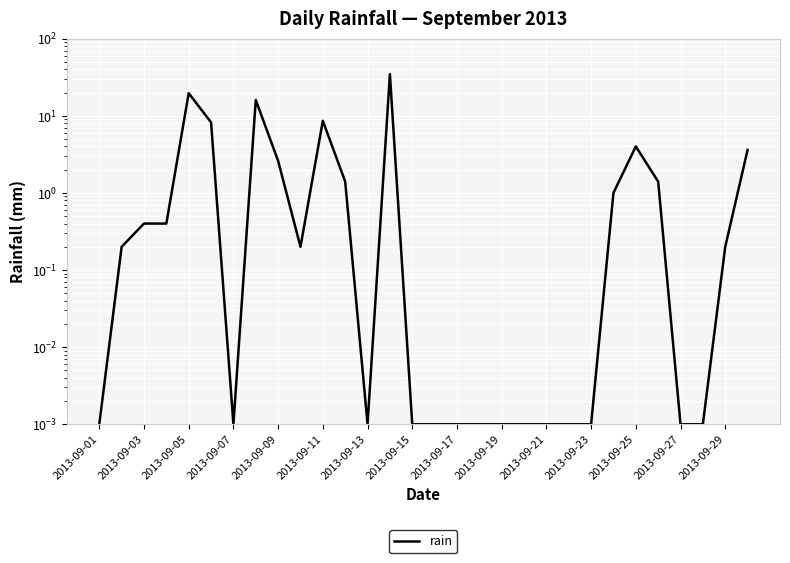

Which has a higher value, 2013-09-03 or 2013-09-21?

2013-09-03